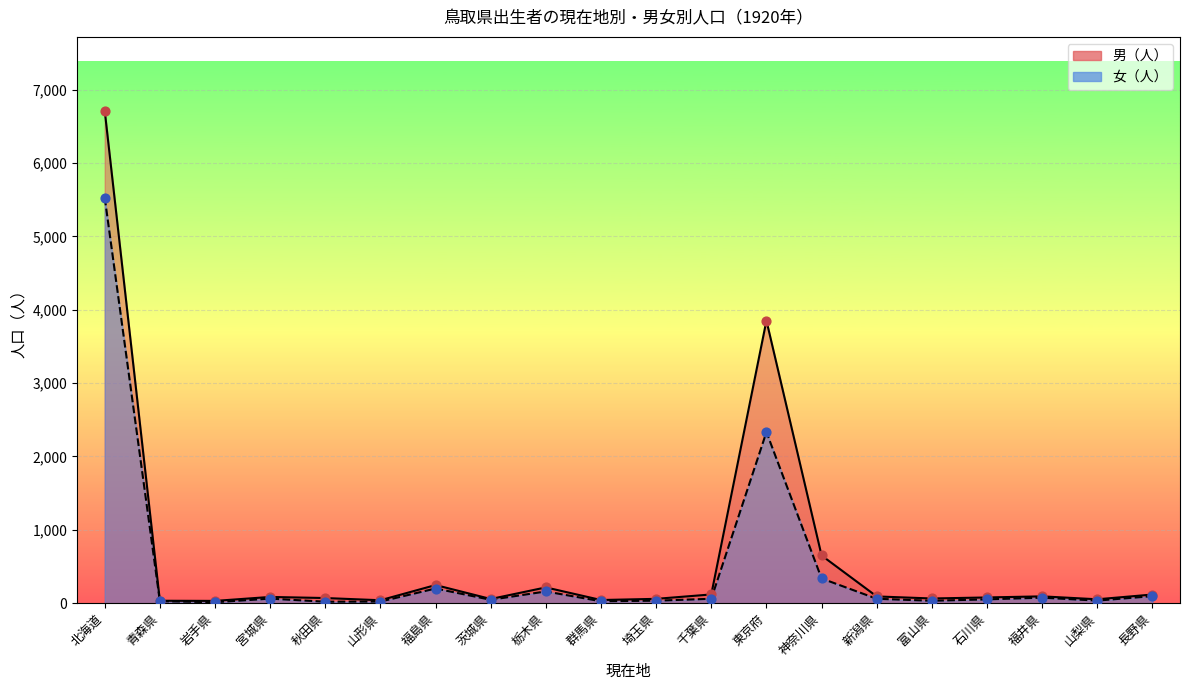

At which category is the sum across all series the highest?

北海道